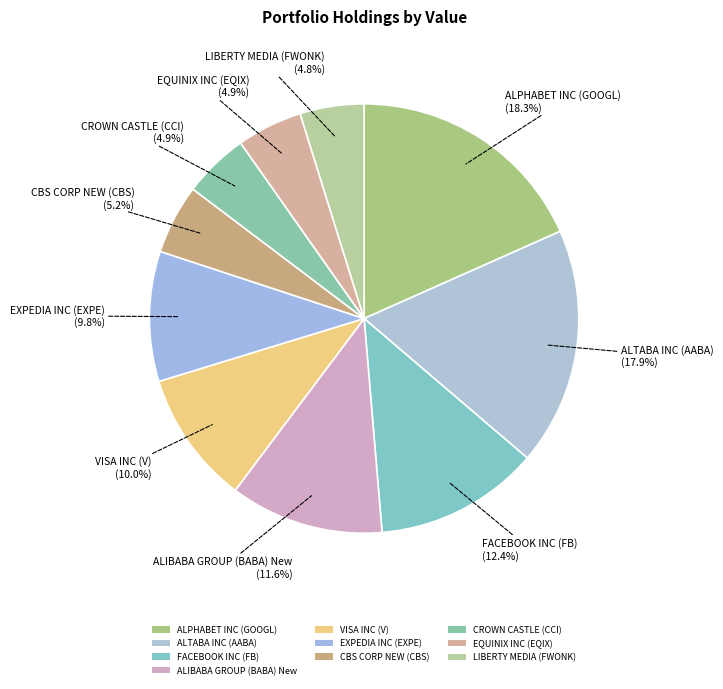

Approximately how many times larger is the value at ALIBABA GROUP (BABA) New compared to ALTABA INC (AABA)?

0.6